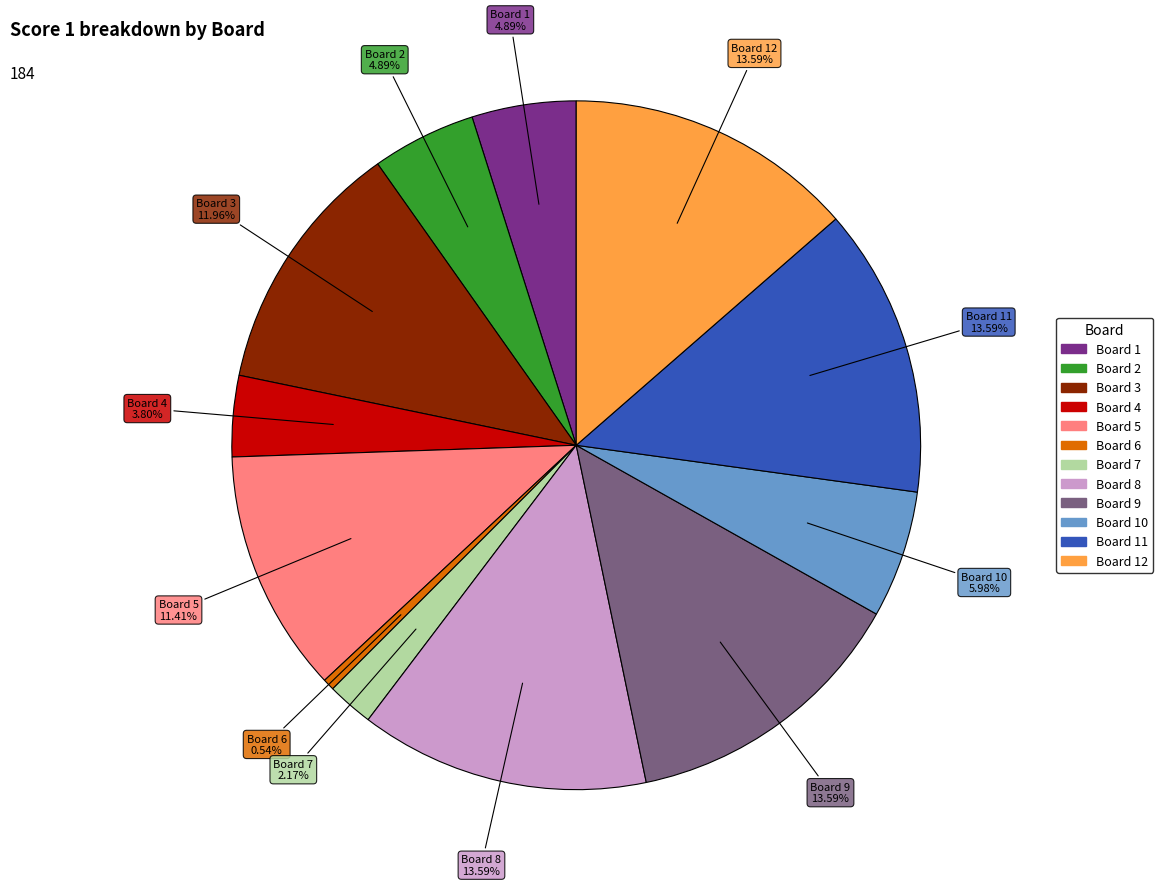

Which slice is the largest?

Board 8